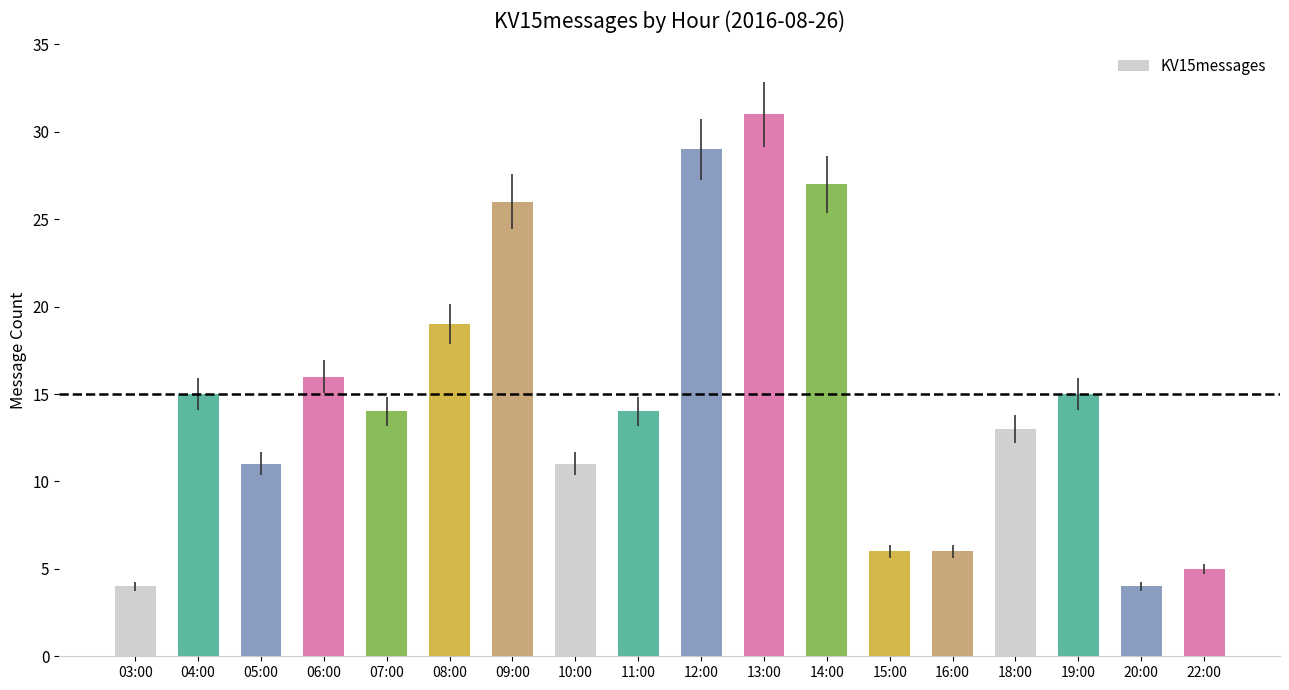

What is the difference between the second highest and minimum values?

25